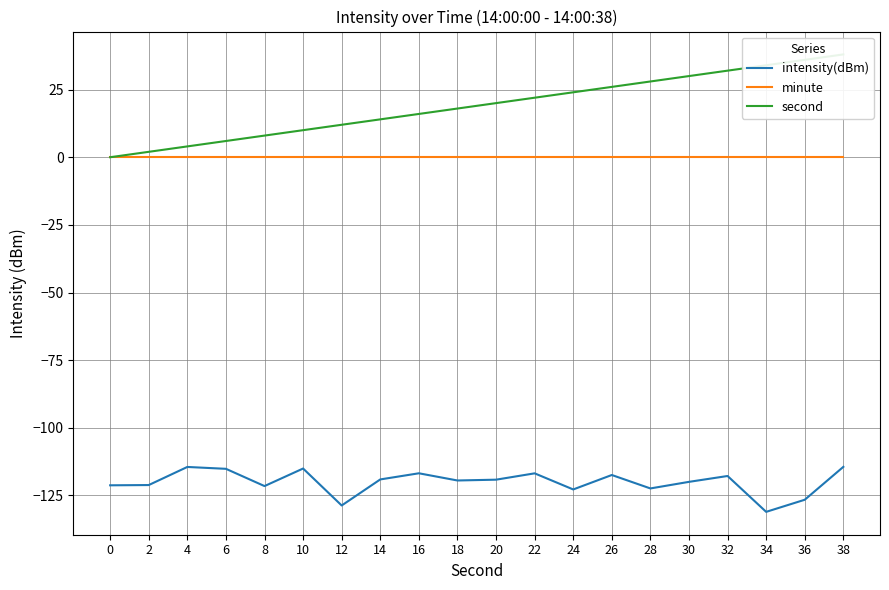

Where is the first local maximum for intensity(dBm)?

4